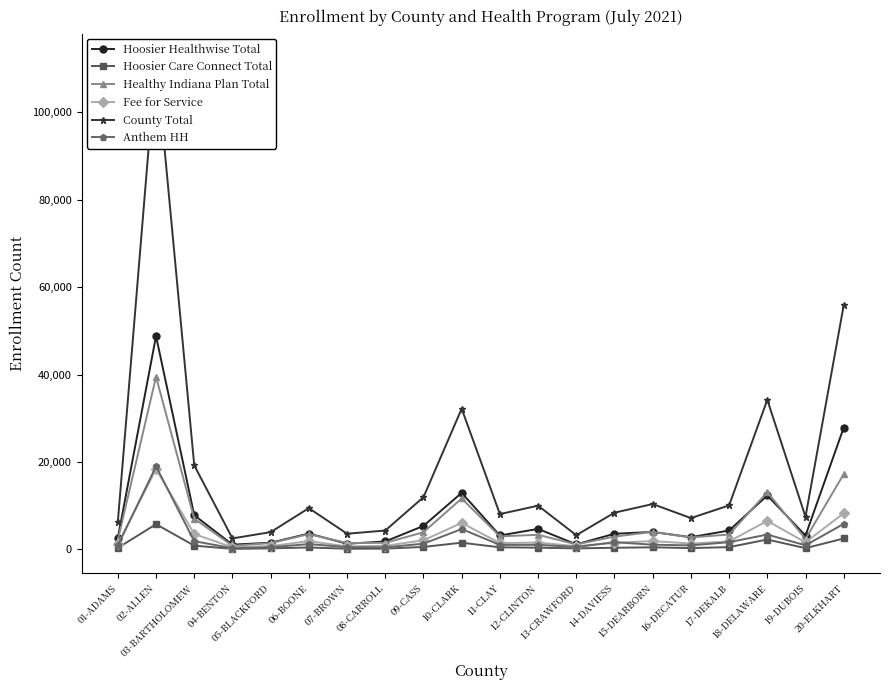

What is the difference between the highest and lowest values at 08-CARROLL?

4148